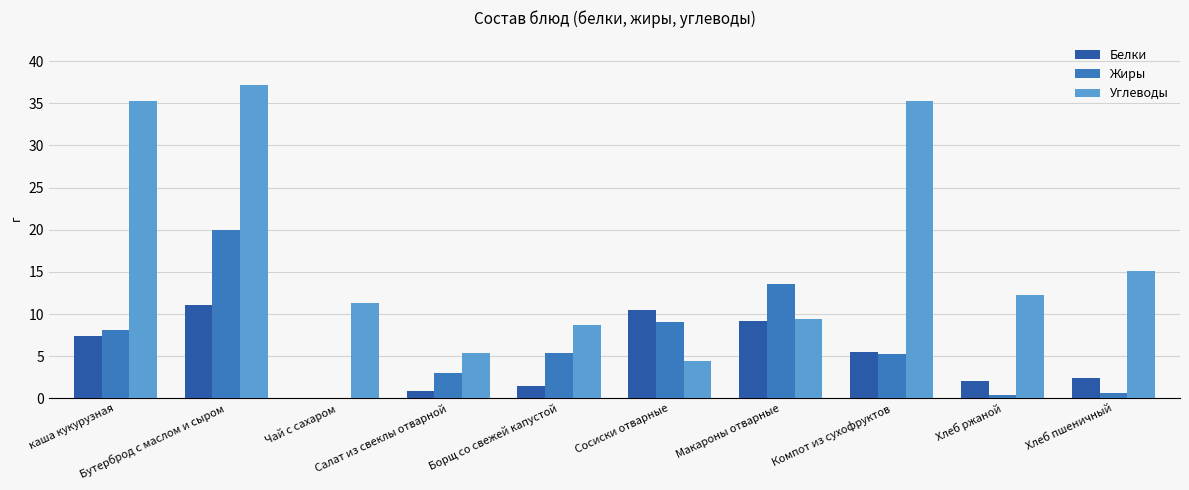

Which series has the largest total across all categories?

Углеводы